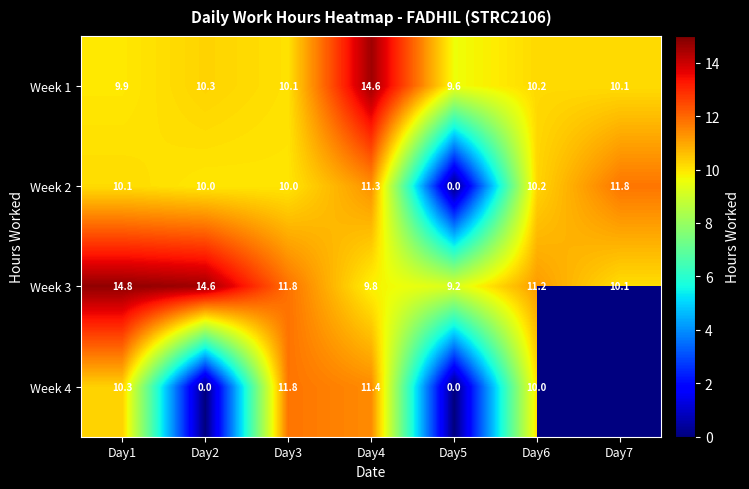

At which label does Week 1 first exceed 10?

Day2